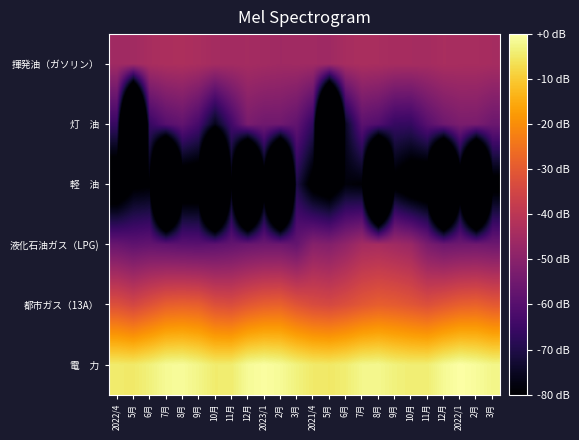

List the series in order of their peak value, lowest first.

軽 油, 灯 油, 液化石油ガス（LPG), 揮発油（ガソリン）, 都市ガス（13A）, 電 力